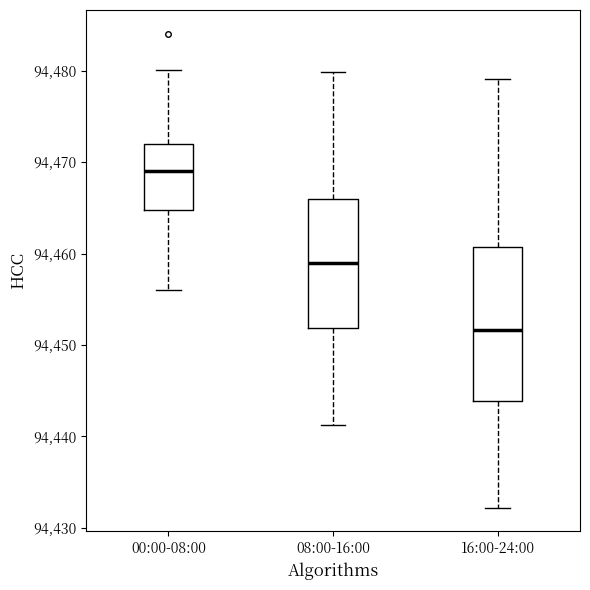

Which box has the highest median line?

00:00-08:00